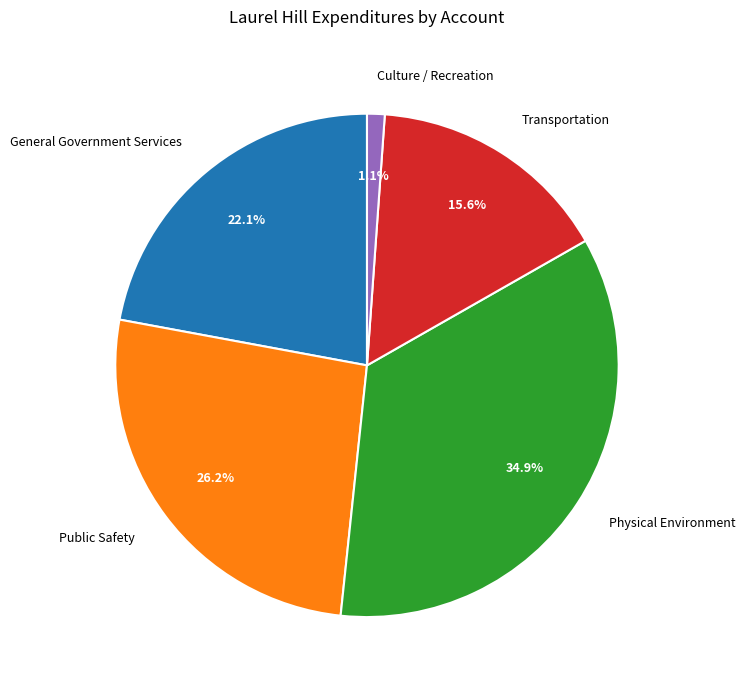

Does Culture / Recreation account for over 50% of the chart?

No